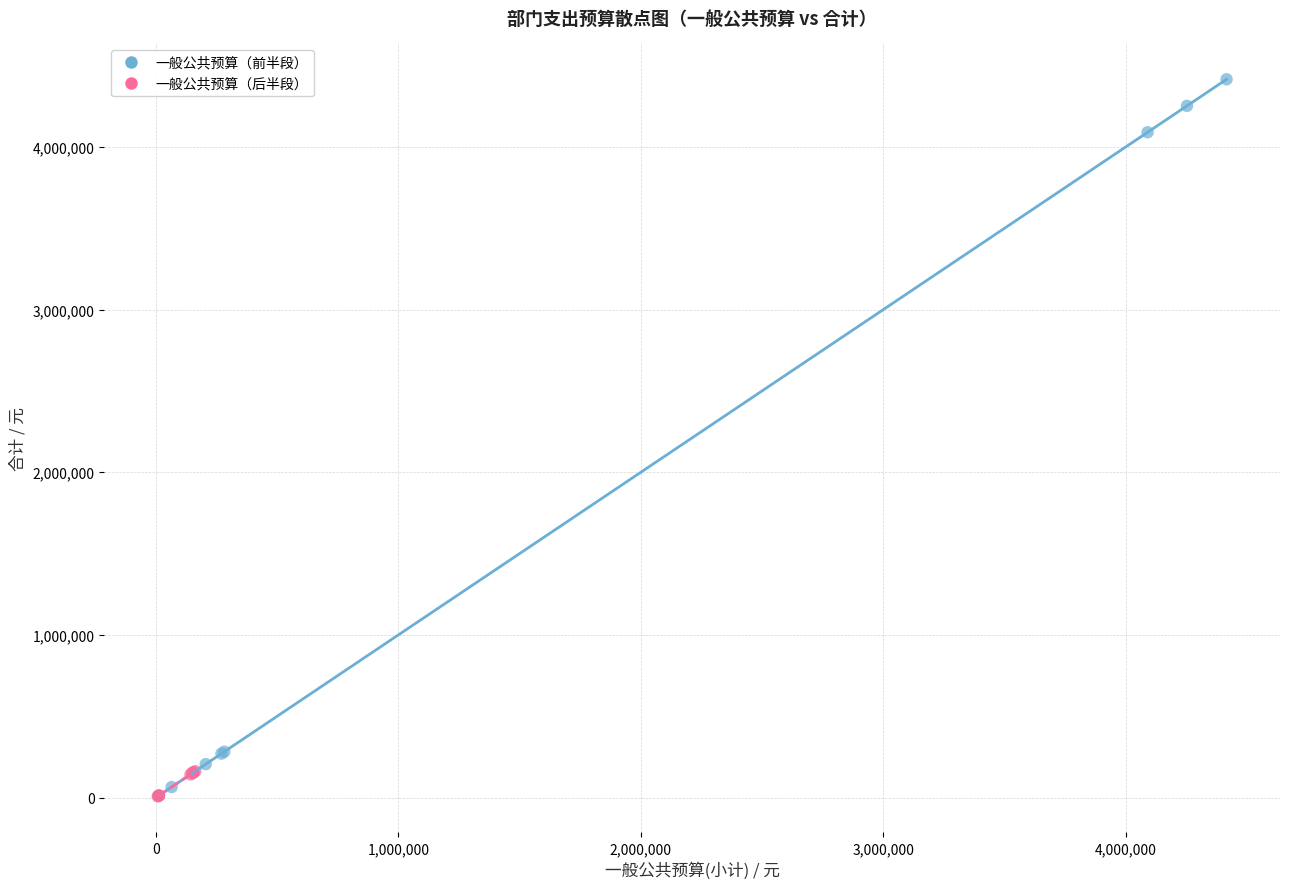

Which series contains the highest Y value?

一般公共预算（前半段）